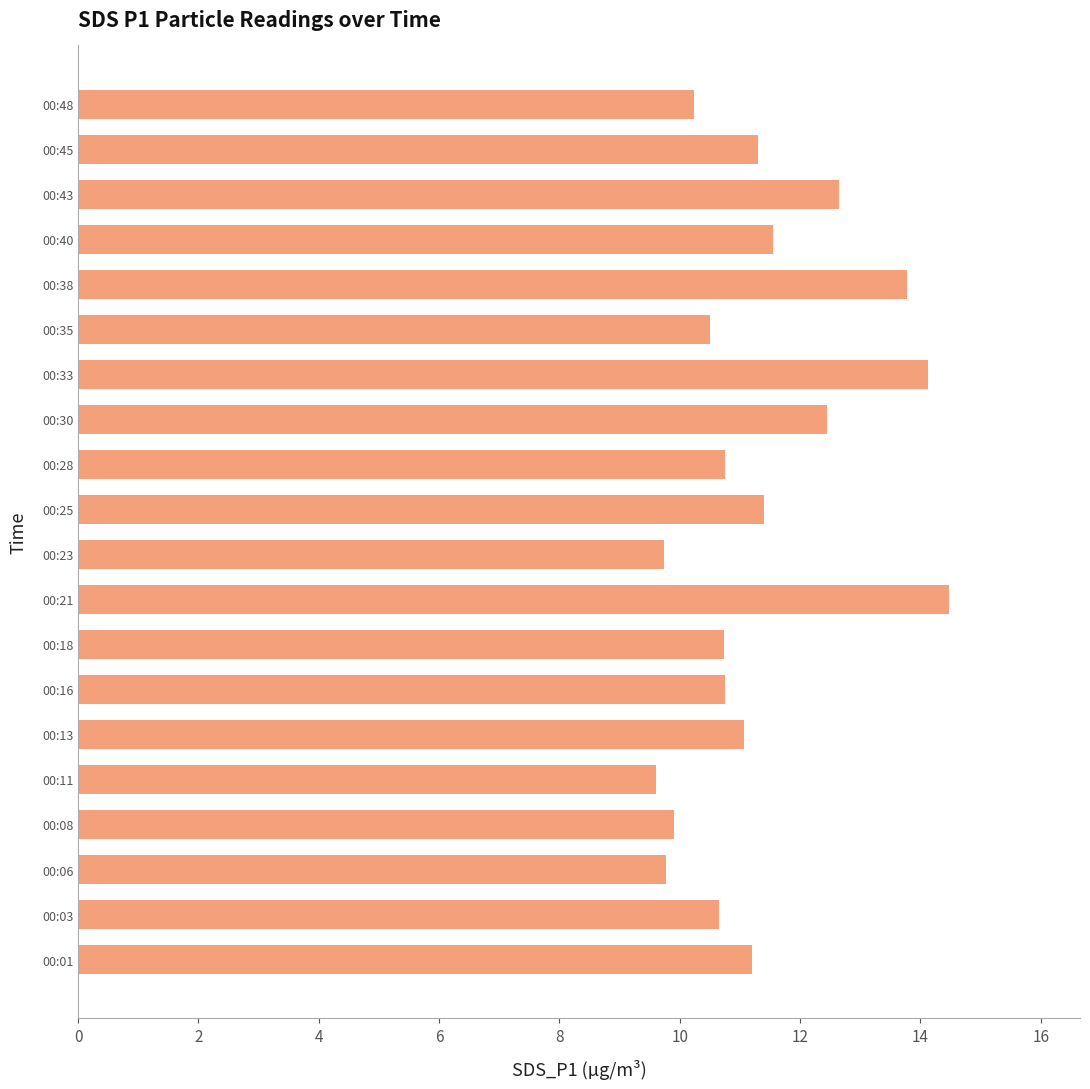

What is the change in value from 00:33 to 00:48?

-3.9